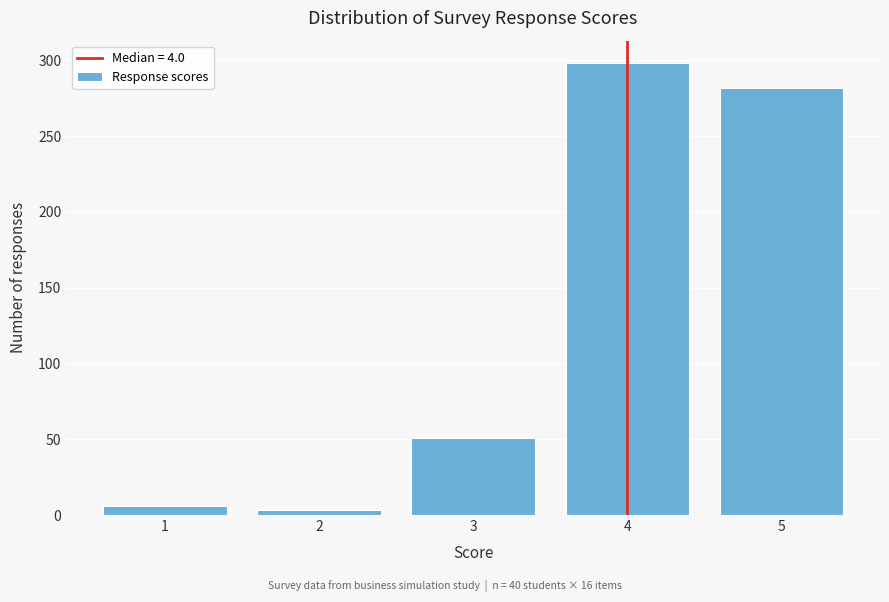

Over which range of the x-axis is the bar tallest?

3.5 to 4.5